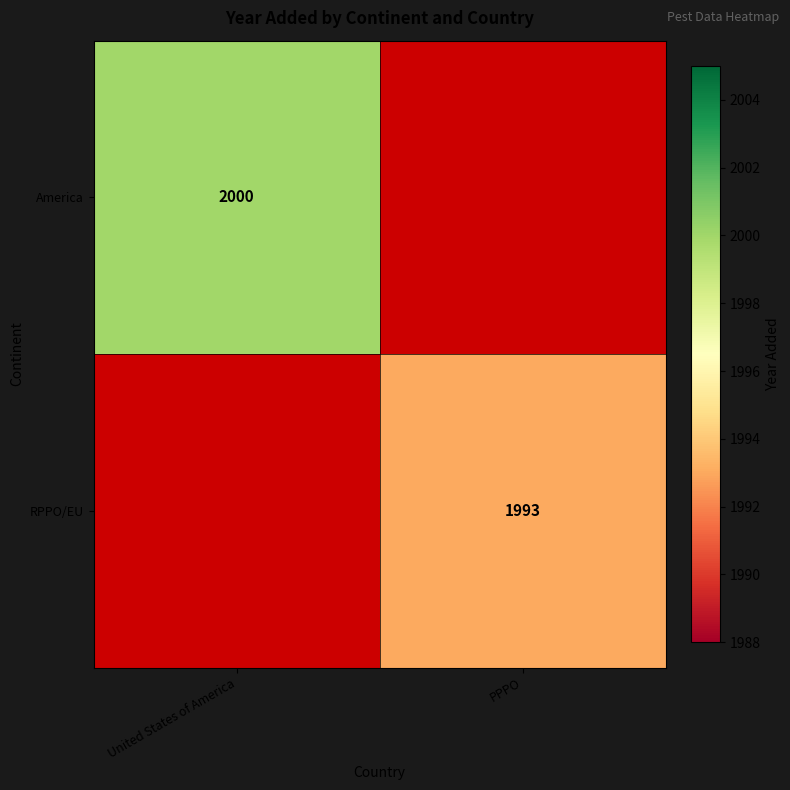

True or false: RPPO/EU has a value of 1993 at PPPO.

True